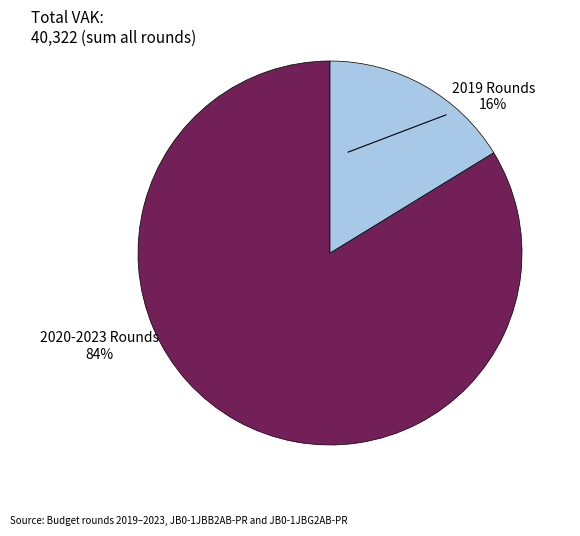

Is there any slice that represents more than half of the pie?

Yes